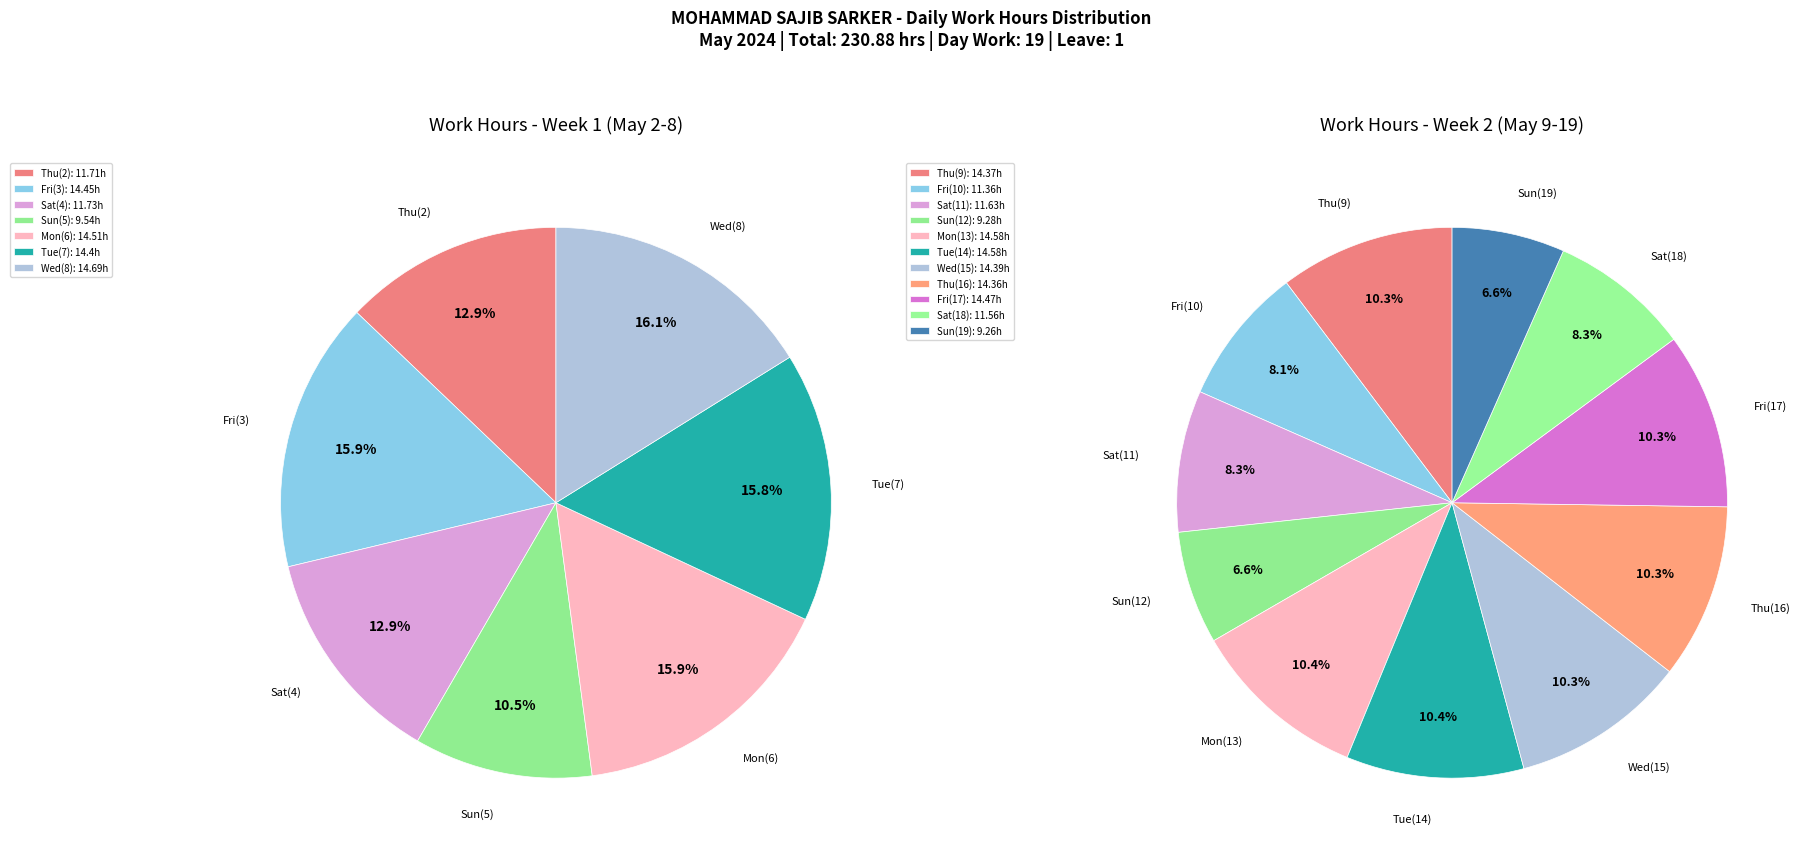

The Sat(4) slice represents 1% of the pie. True or false?

False